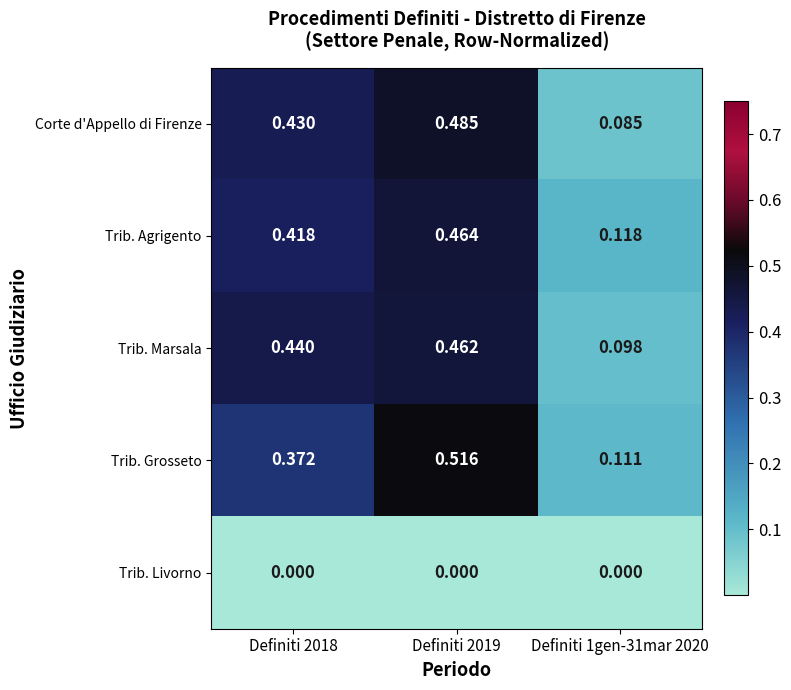

Is the value of Trib. Livorno at Definiti 2018 greater than the value of Corte d'Appello di Firenze at Definiti 2018?

No